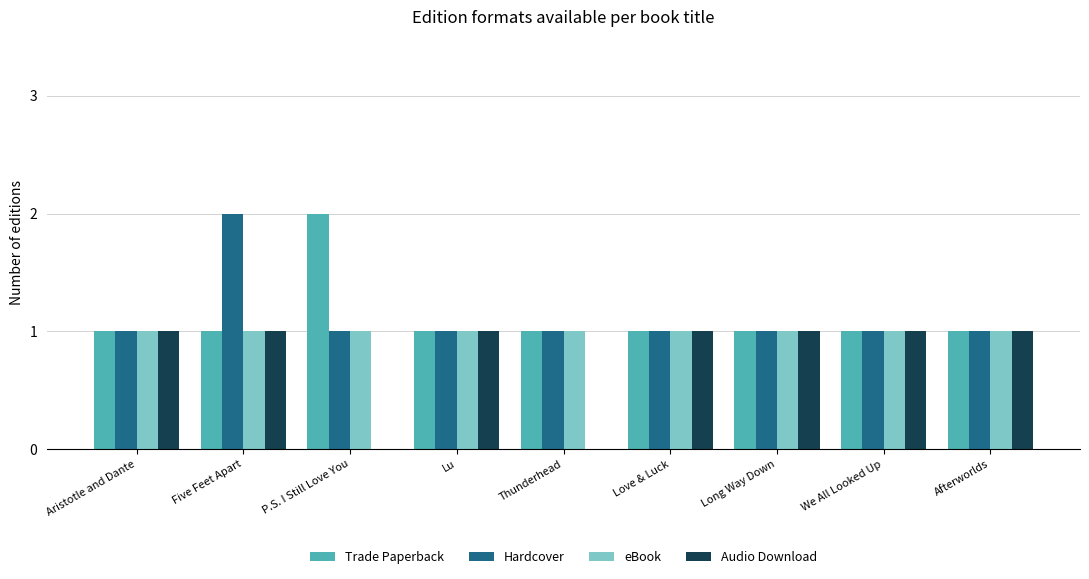

Reading right to left, extract all data points from this chart.

Trade Paperback: 1	1	1	1	1	1	2	1	1
Hardcover: 1	1	1	1	1	1	1	2	1
eBook: 1	1	1	1	1	1	1	1	1
Audio Download: 1	1	1	1	0	1	0	1	1